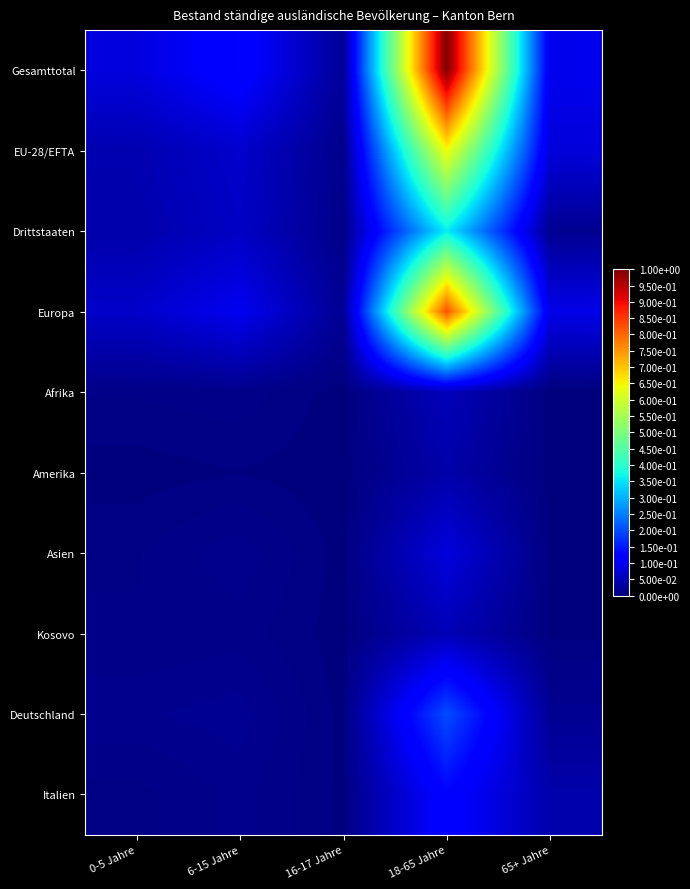

Which series has the widest spread of values?

Gesamttotal